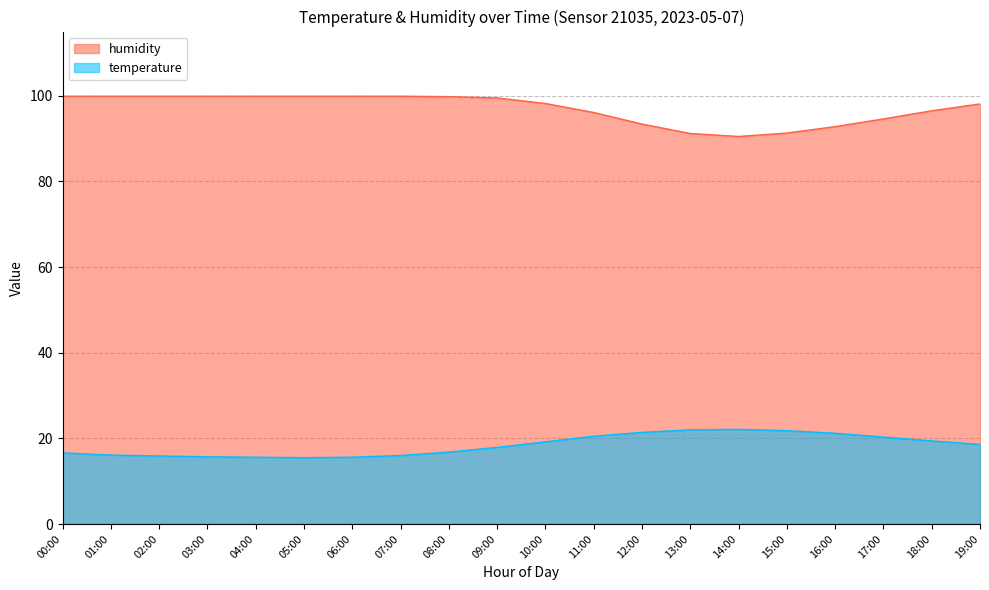

What is the spread (max minus min) of values at 07:00?

83.9